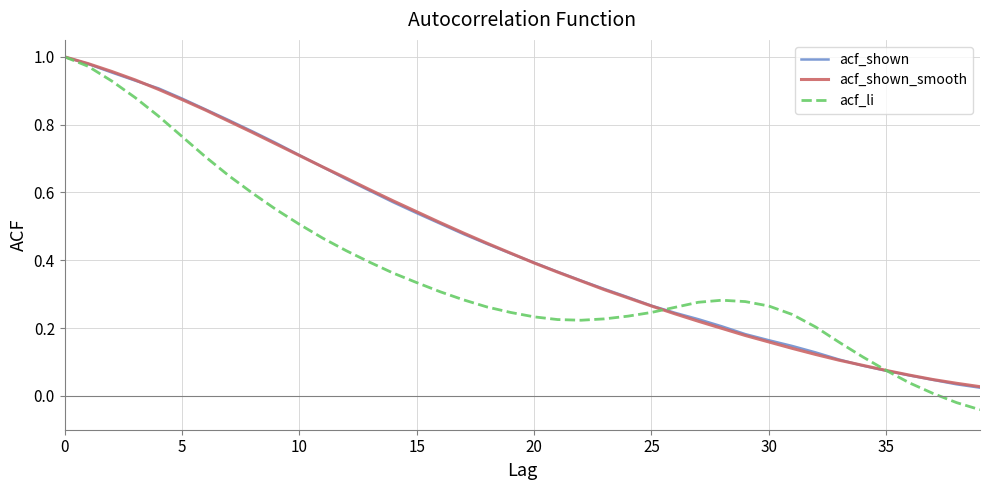

Which series has the largest range (max minus min)?

acf_li